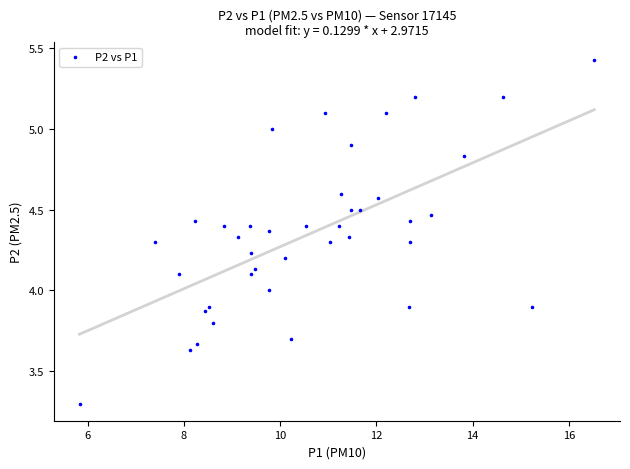

What is the range of X values (max minus min)?

10.7